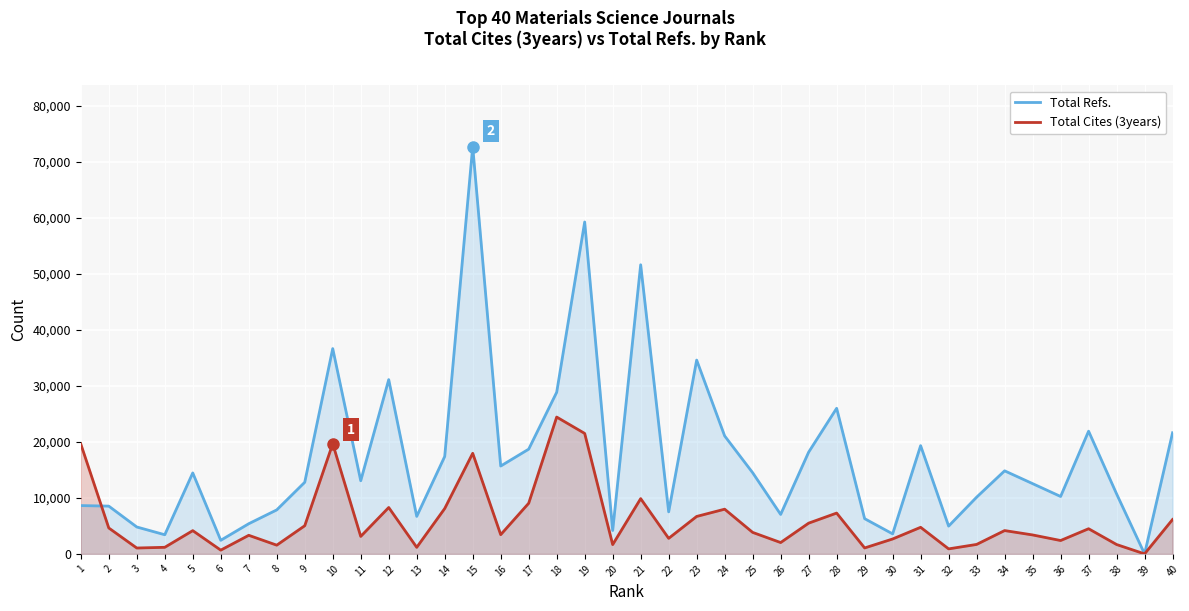

How many times do Total Cites (3years) and Total Refs. cross each other?

1